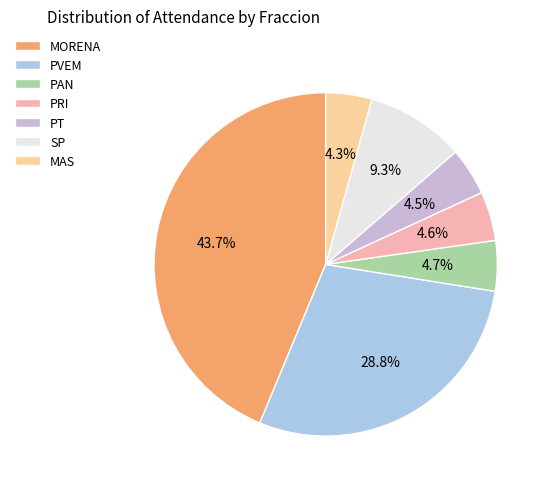

Which slice is the largest?

MORENA